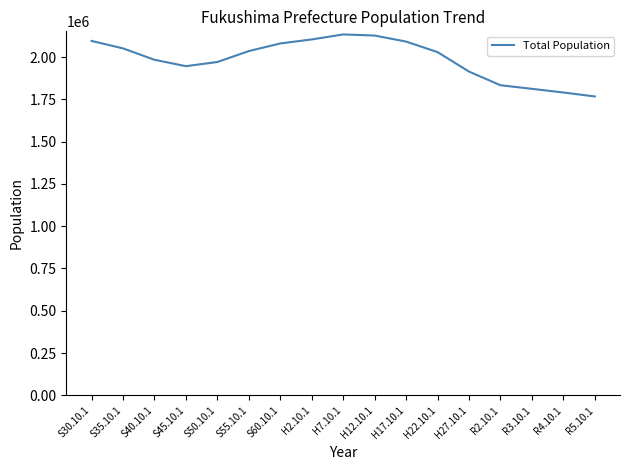

Is it true that the value at H17.10.1 is 2091319?

True